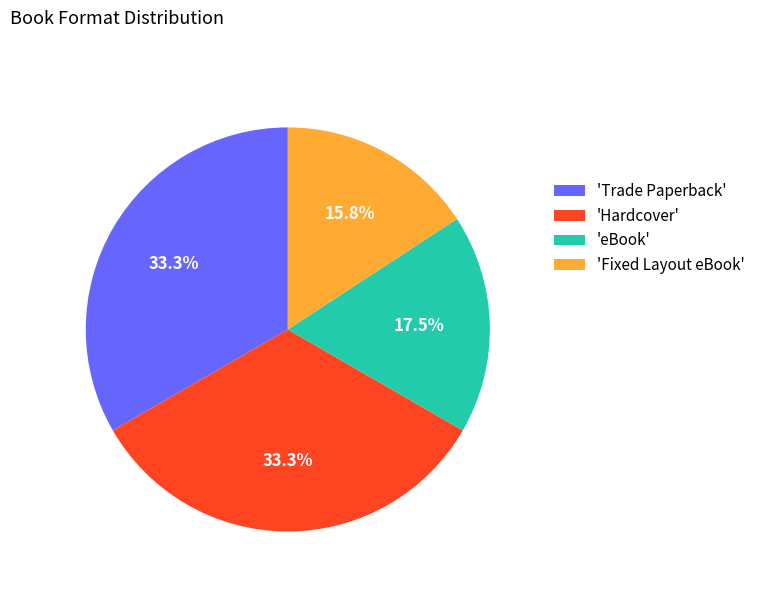

Count the number of slices in the pie.

4